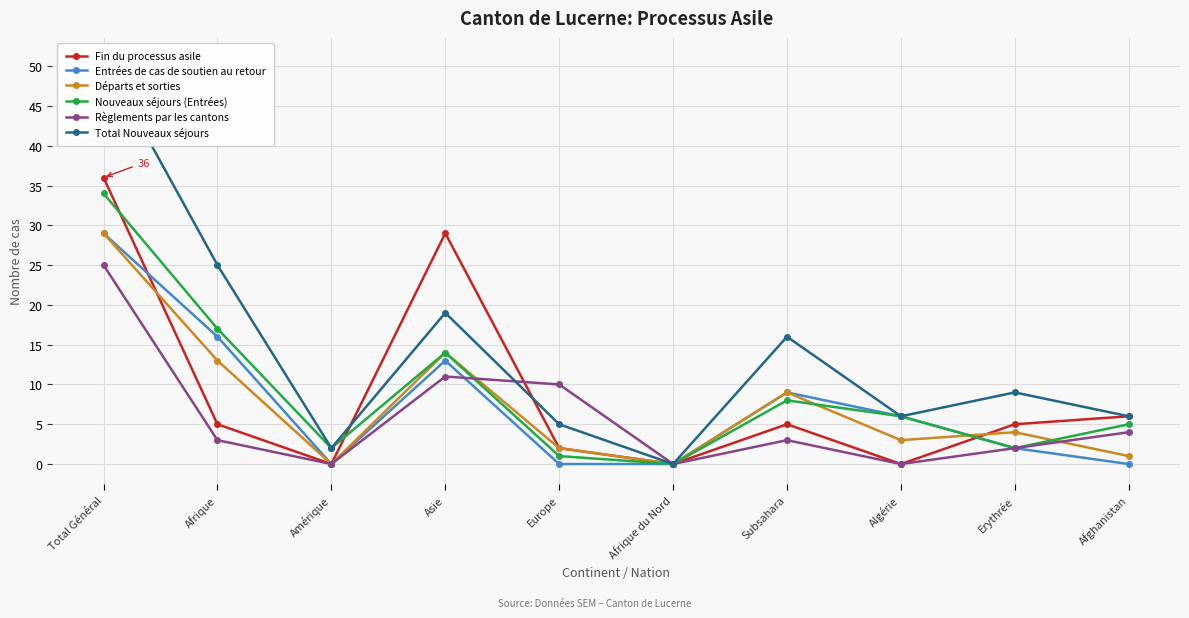

What is the label of the 6th point from the right?

Europe